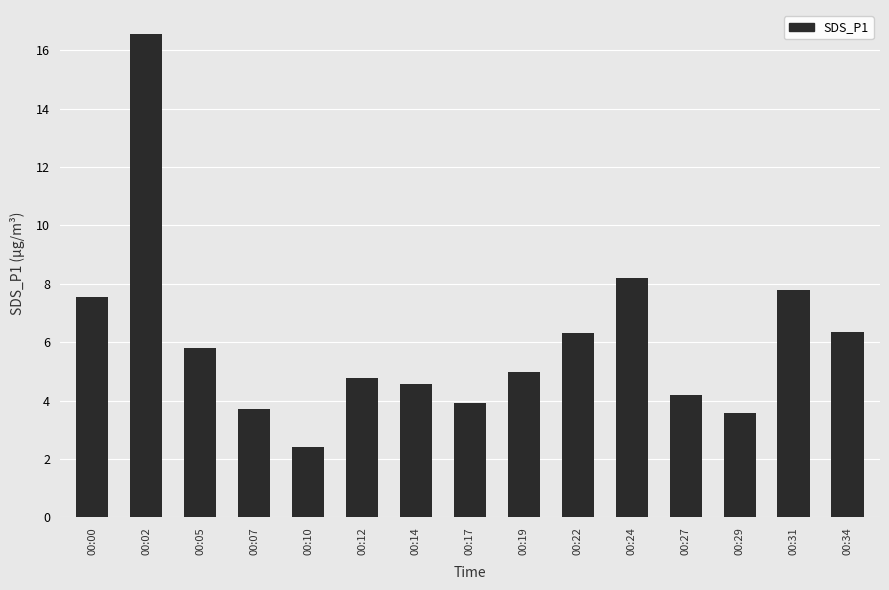

At which label does the data first exceed 4?

00:00